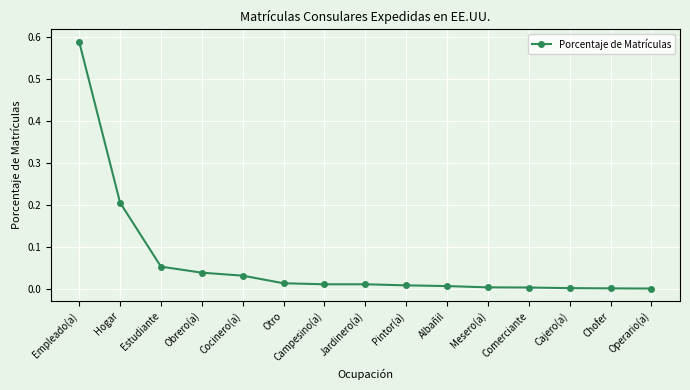

What is the label of the 11th point from the right?

Cocinero(a)